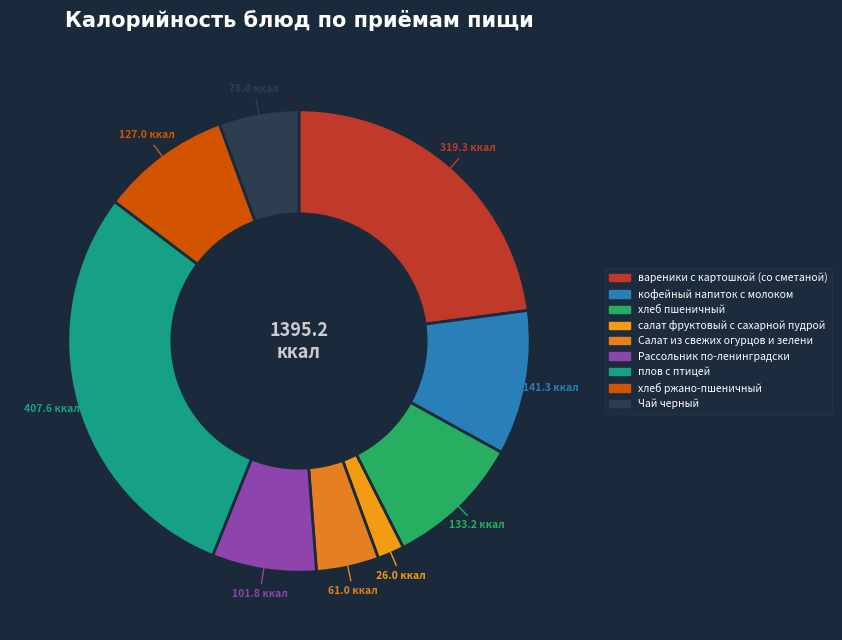

To the nearest percent, what is the difference between the largest and smallest slice percentages?

27%